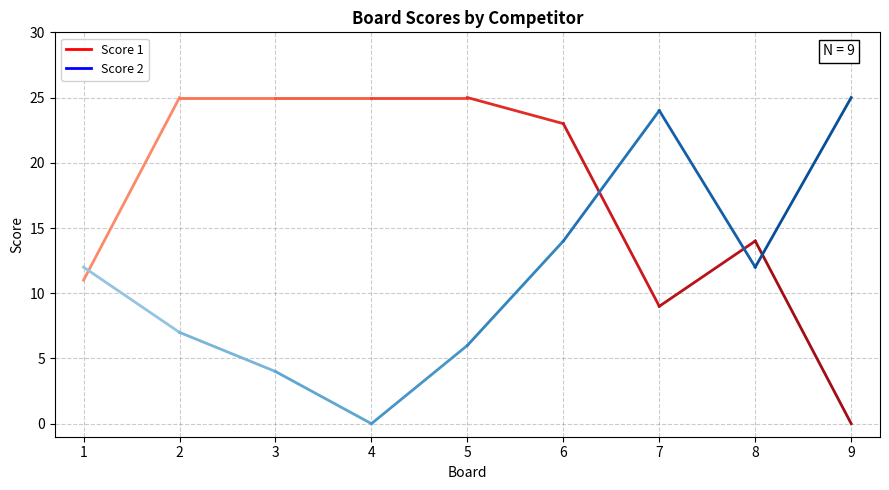

Is it true that Score 2 equals 24 at 7?

True